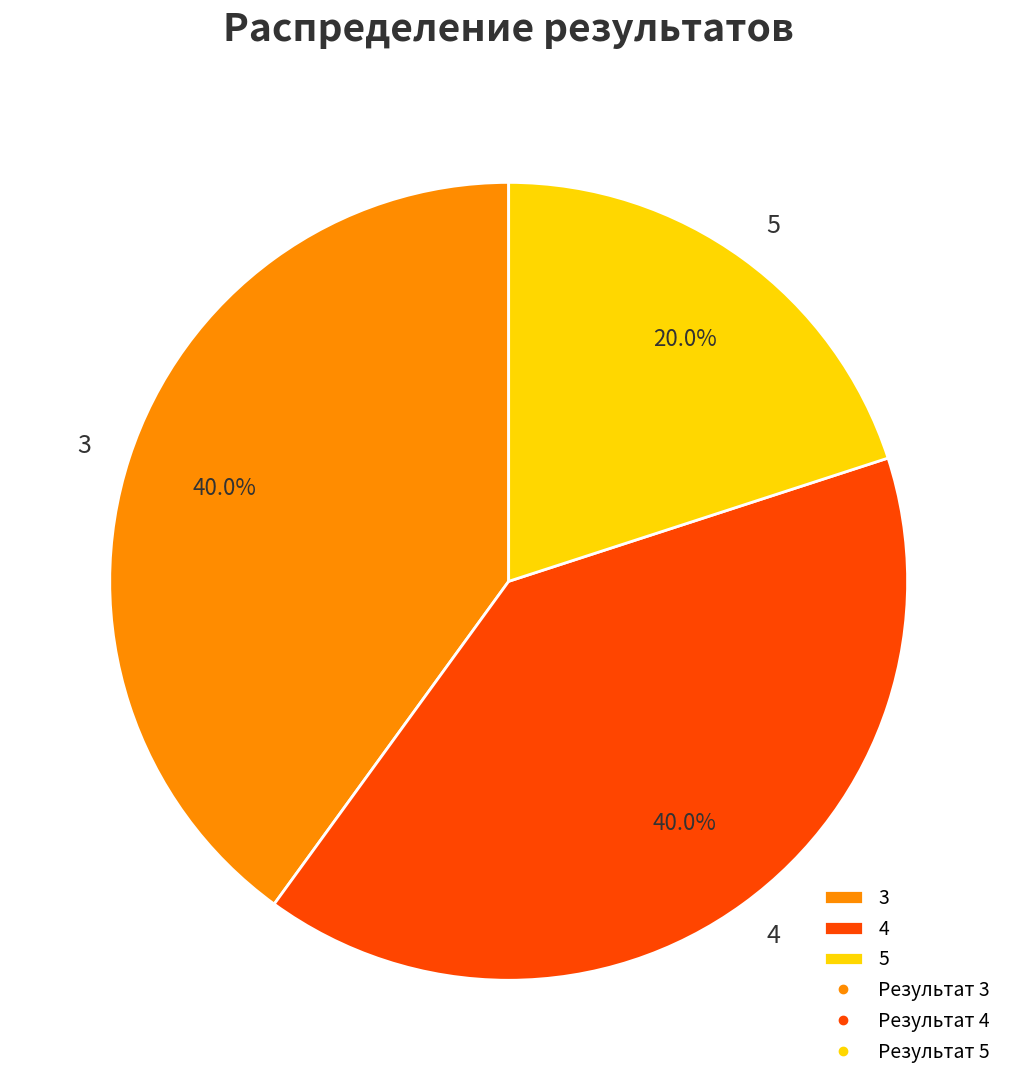

To the nearest percent, what is the average slice percentage?

33%